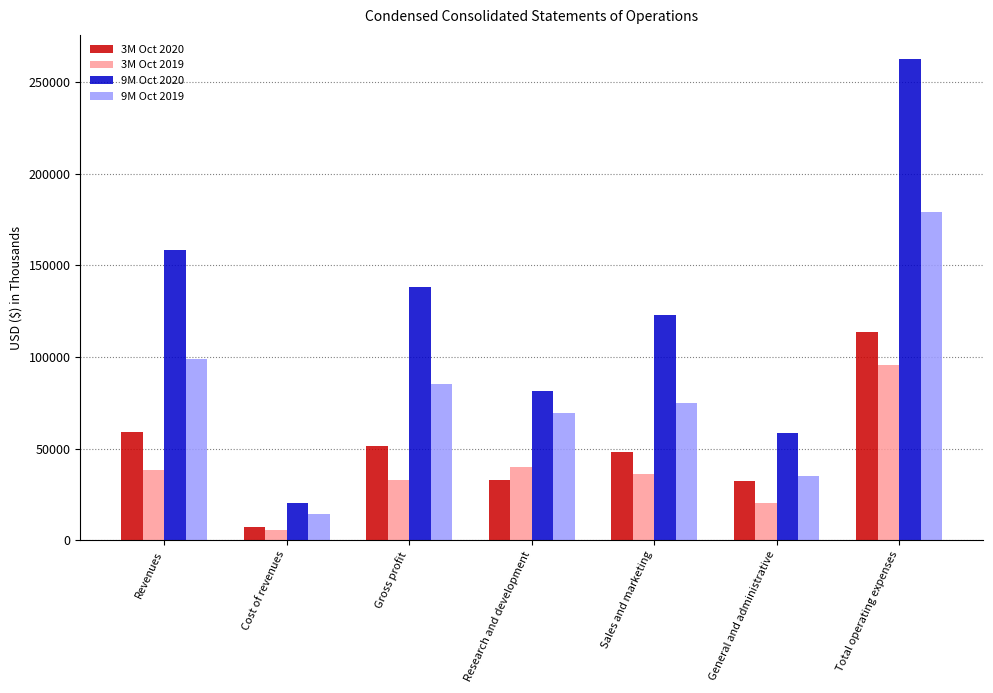

The 3M Oct 2019 series shows 53212 at Sales and marketing. True or false?

False